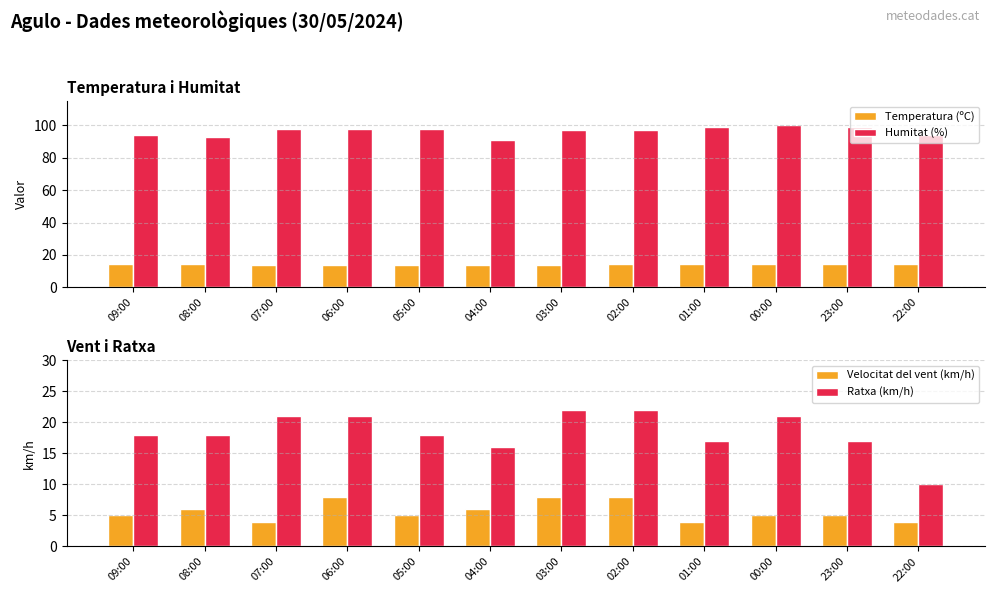

Which series has the largest range (max minus min)?

Ratxa (km/h)